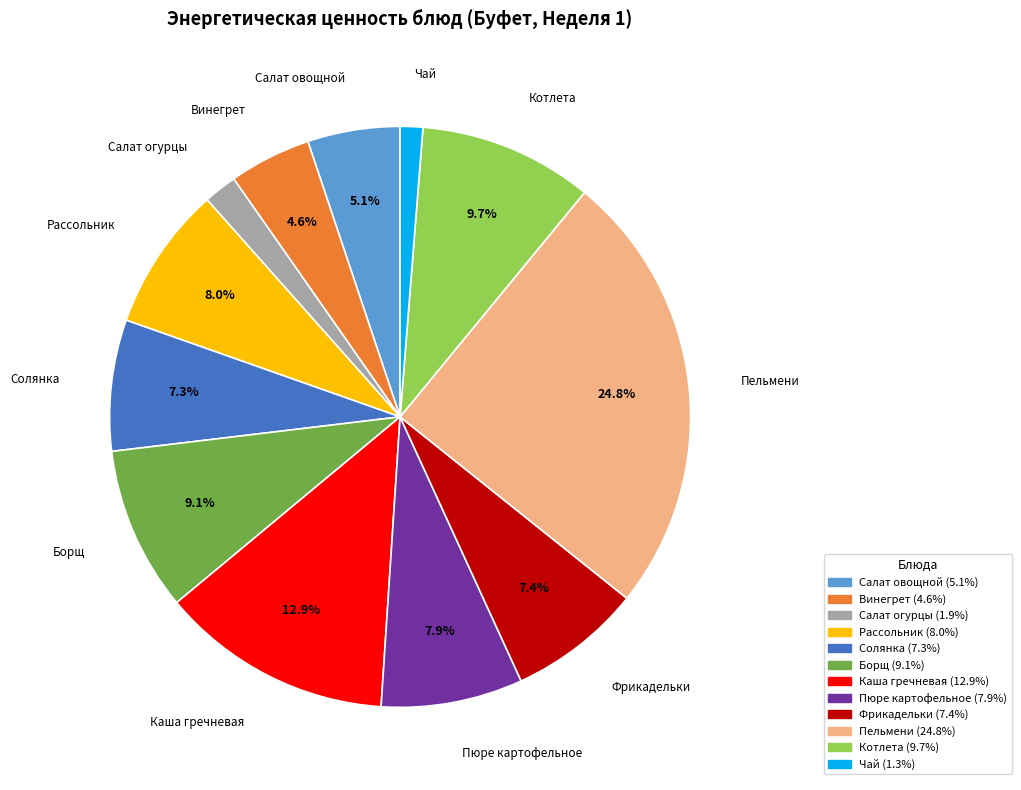

How many slices are in this pie chart?

12